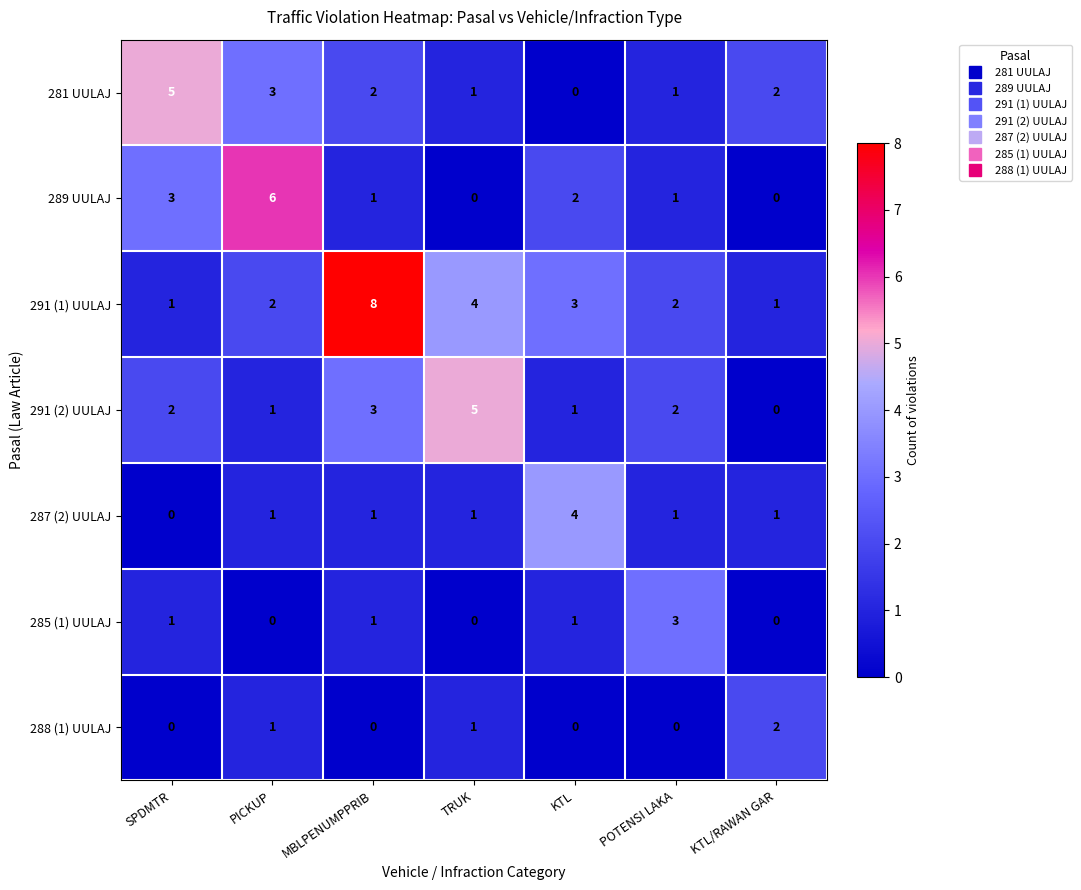

Which series has the largest total across all categories?

291 (1) UULAJ